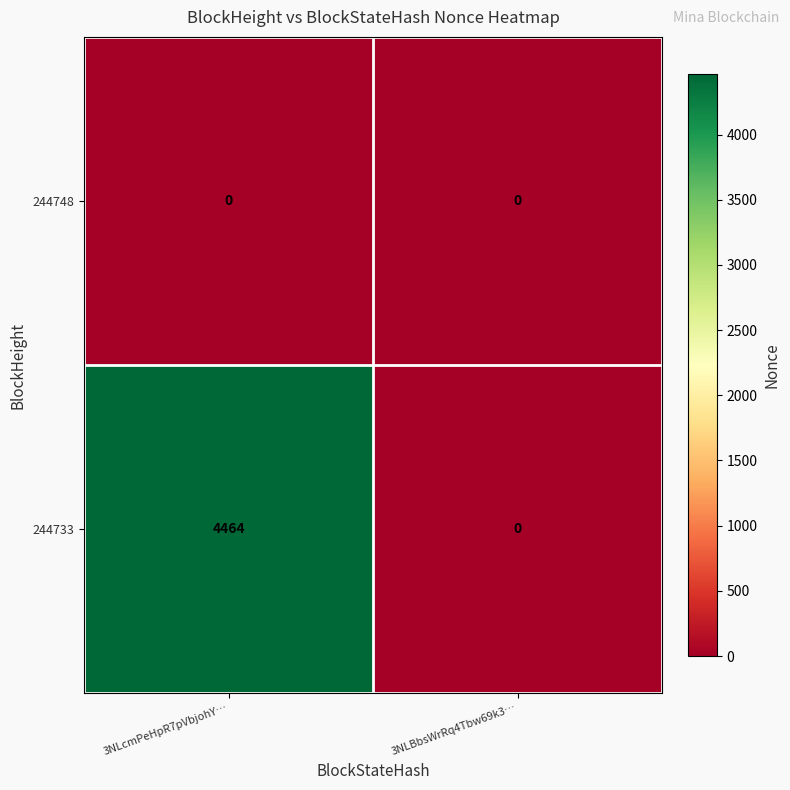

Which label corresponds to the largest value in the chart?

3NLcmPeHpR7pVbjohY…